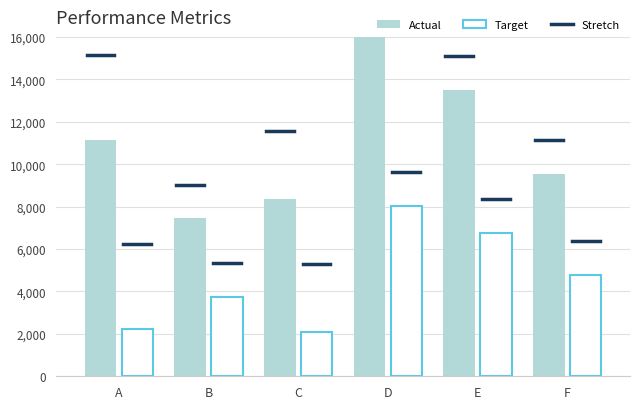

Is the value of Target at B greater than the value of Actual at B?

No